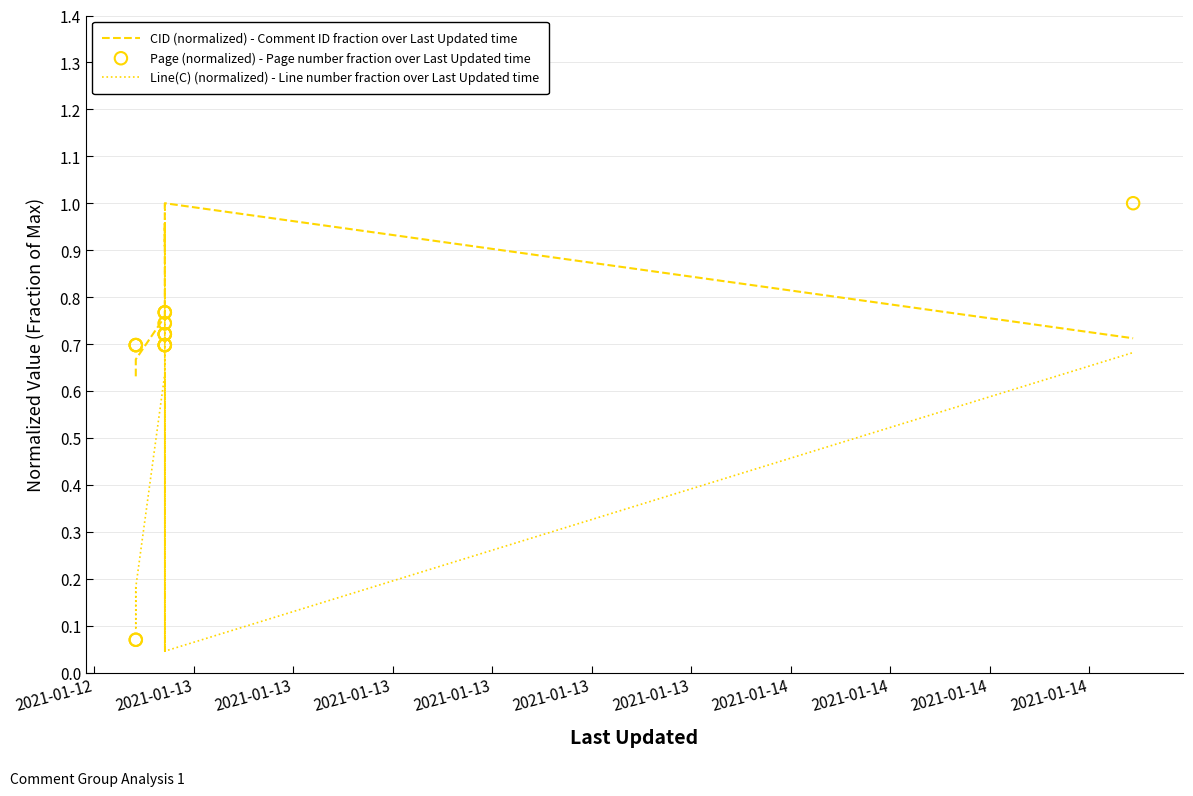

What are all the series names shown in the legend?

CID (normalized) - Comment ID fraction over Last Updated time, Line(C) (normalized) - Line number fraction over Last Updated time, Page (normalized) - Page number fraction over Last Updated time